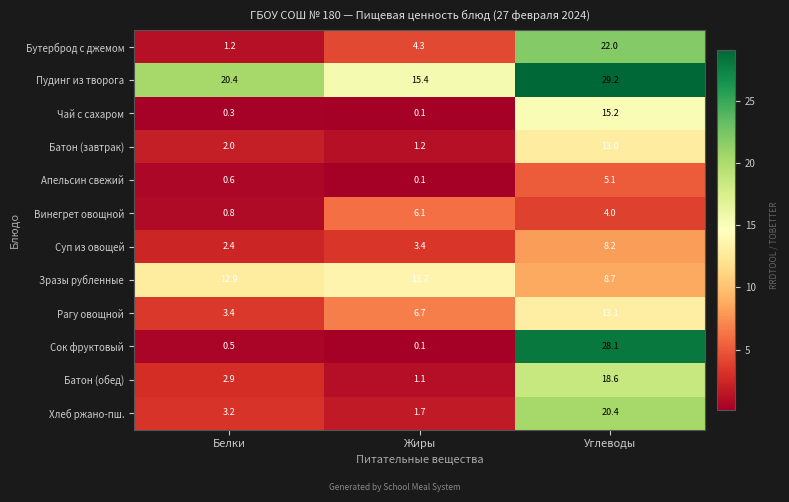

What is the minimum value shown in the chart?

0.1